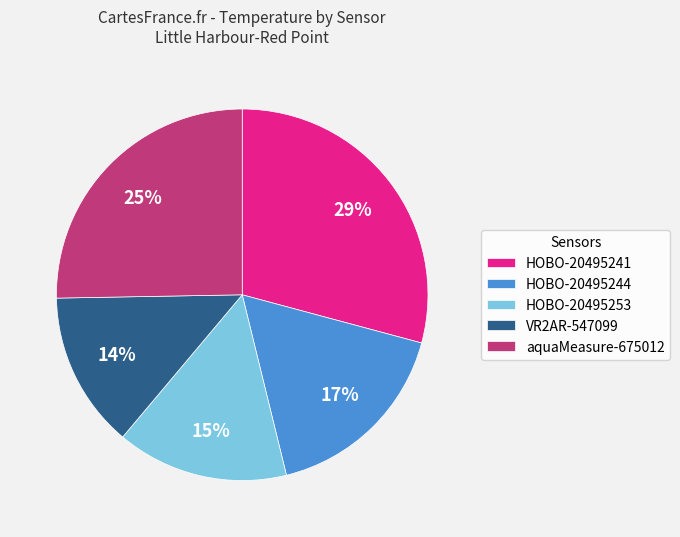

What is the smallest slice in the pie chart?

VR2AR-547099